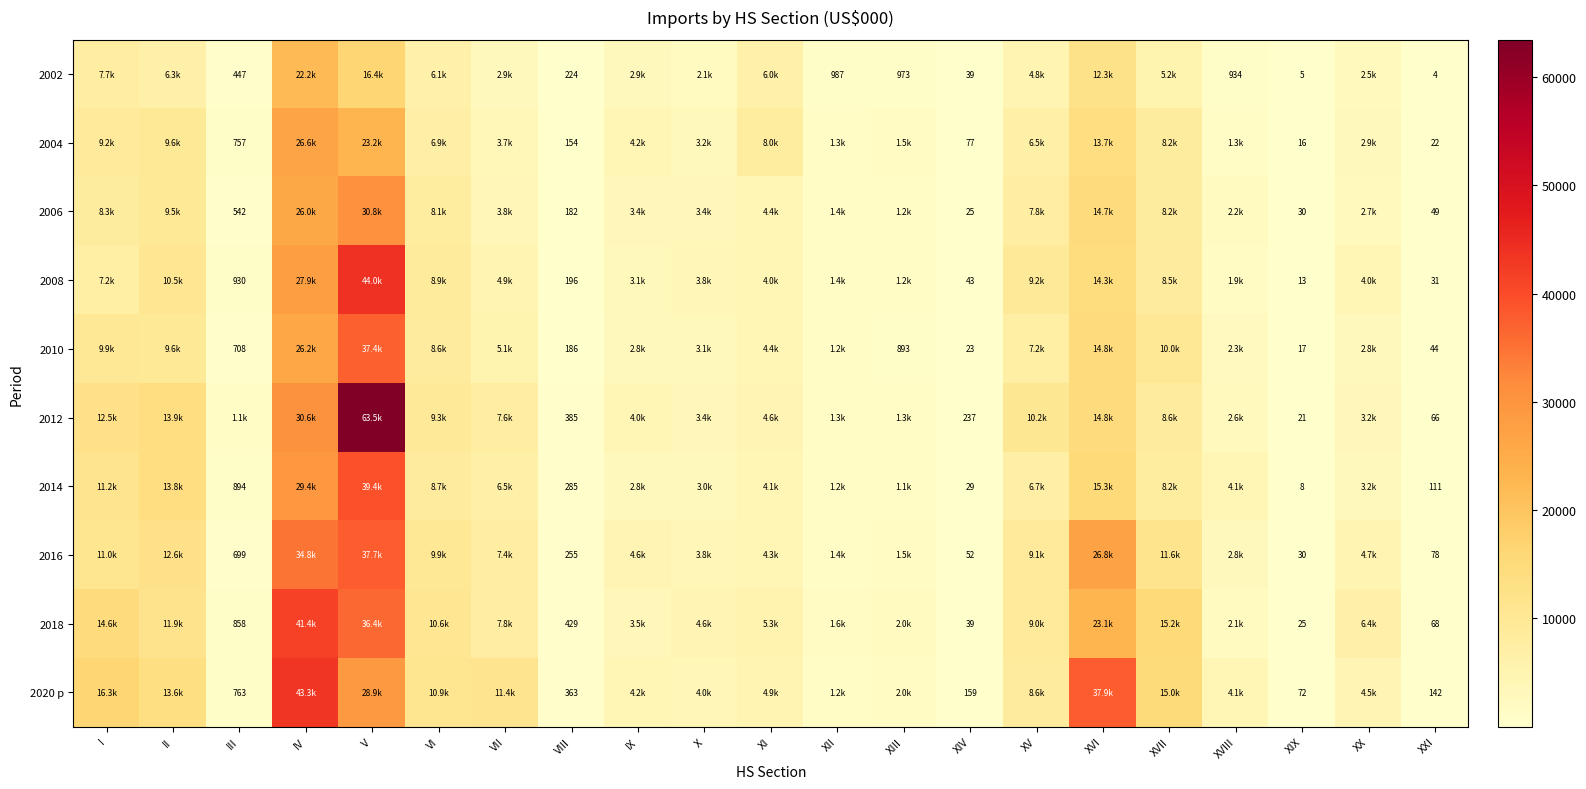

What value does the 2020 p series have at XV?

8622.0